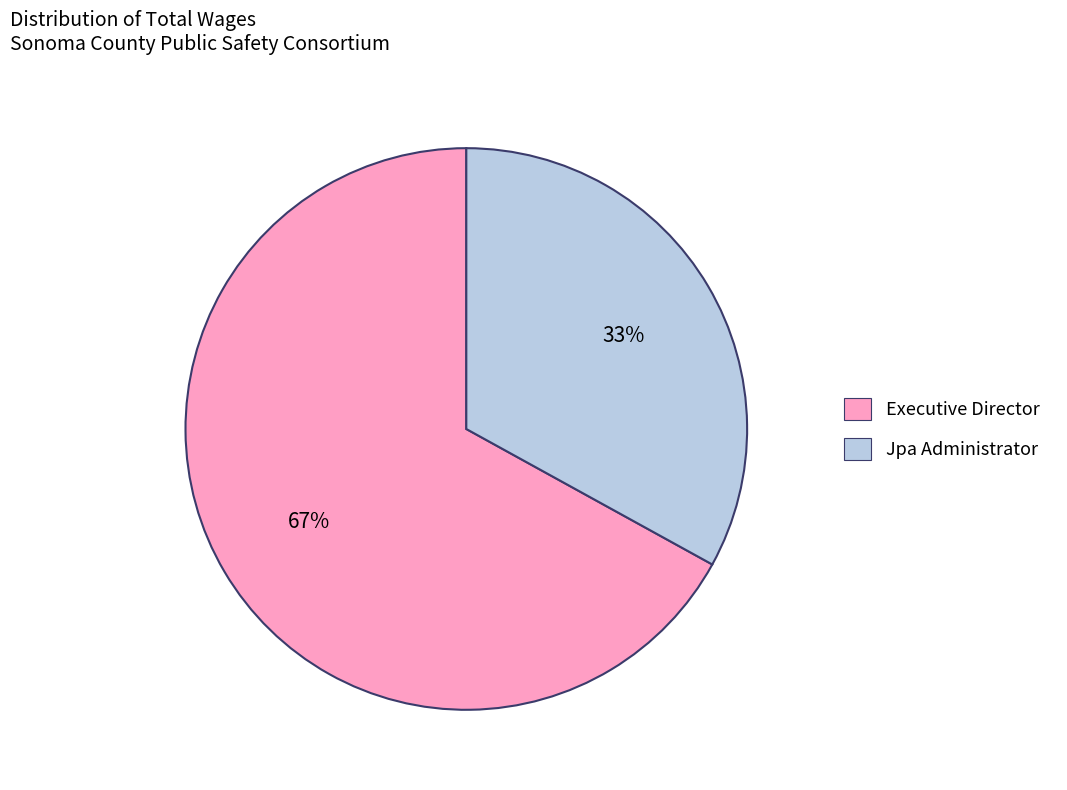

To the nearest percent, what is the difference between the Jpa Administrator and Executive Director slice percentages?

34%